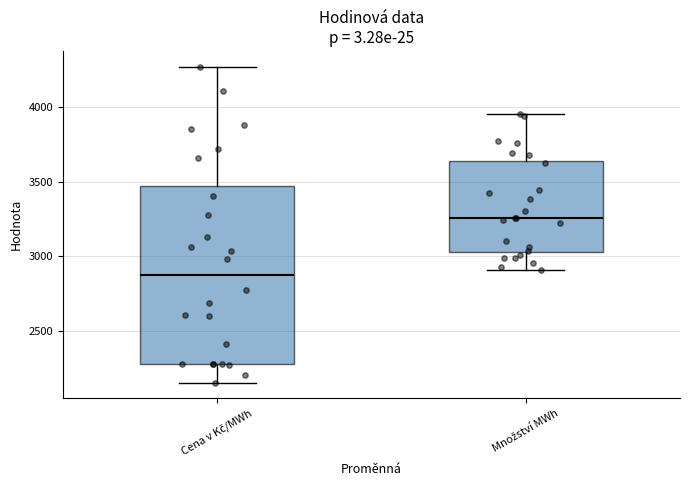

Comparing the boxes themselves (not the whiskers), which one is the tallest?

Cena v Kč/MWh